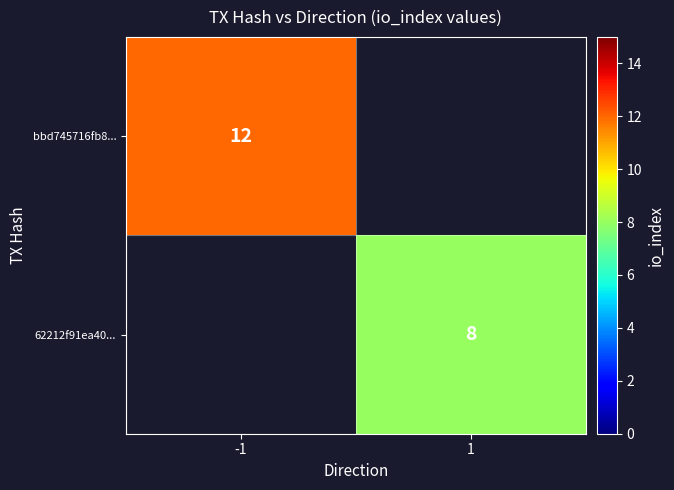

The bbd745716fb8... series shows 12 at -1. True or false?

True